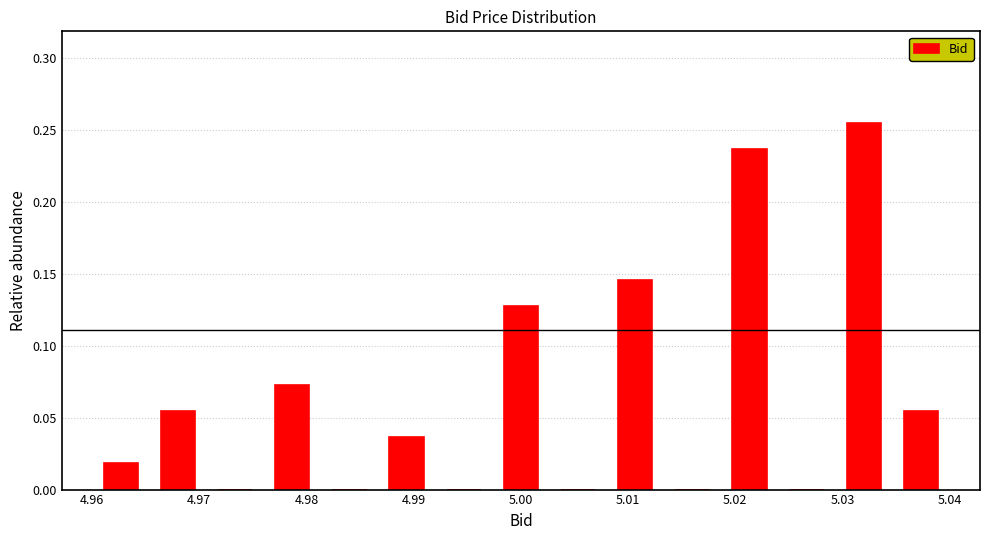

How tall is the bar that spans 4.987 to 4.992 on the x-axis? Neither the bar edges nor the heights are printed on the chart, so give them approximately, as read against the axes.

0.035